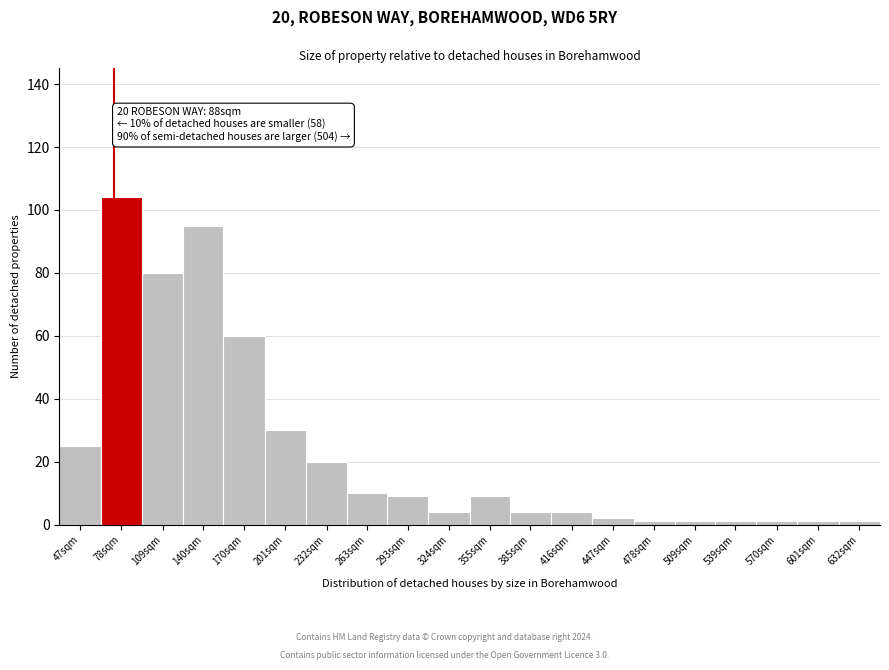

Reading right to left, what are all the values shown in this chart?

1	1	1	1	1	1	2	4	4	9	4	9	10	20	30	60	95	80	104	25